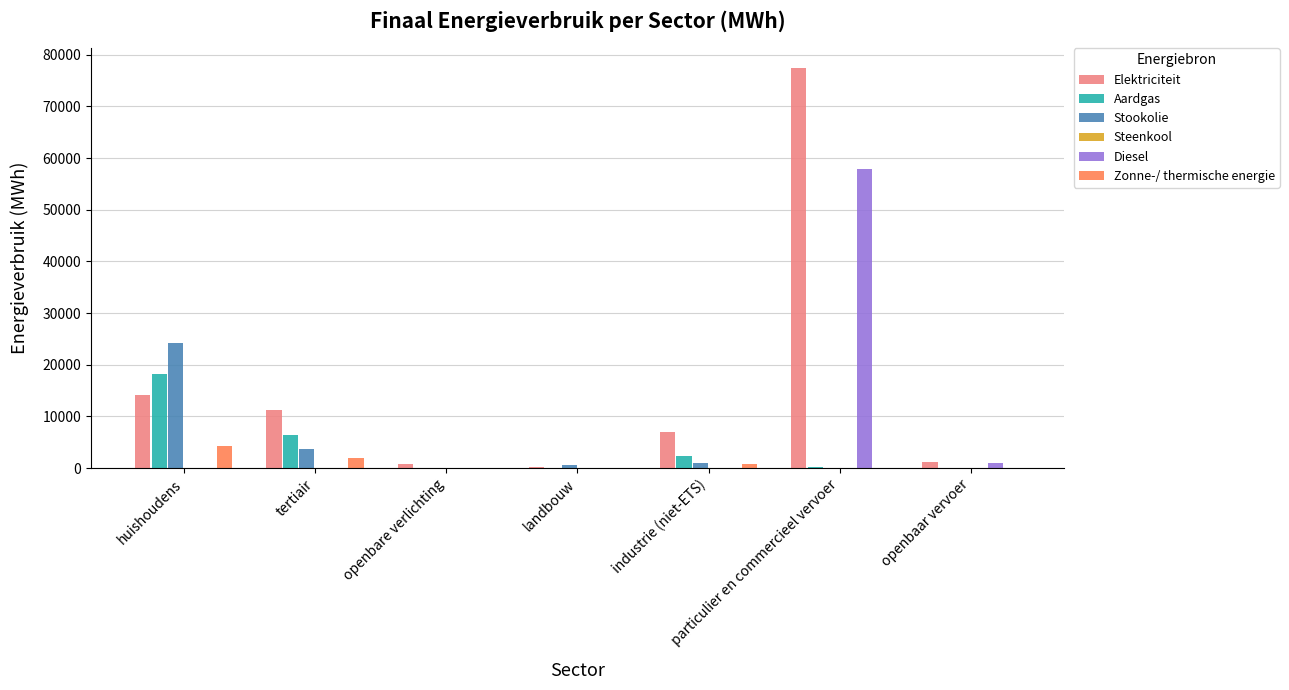

What is the spread (max minus min) of values at tertiair?

11228.4